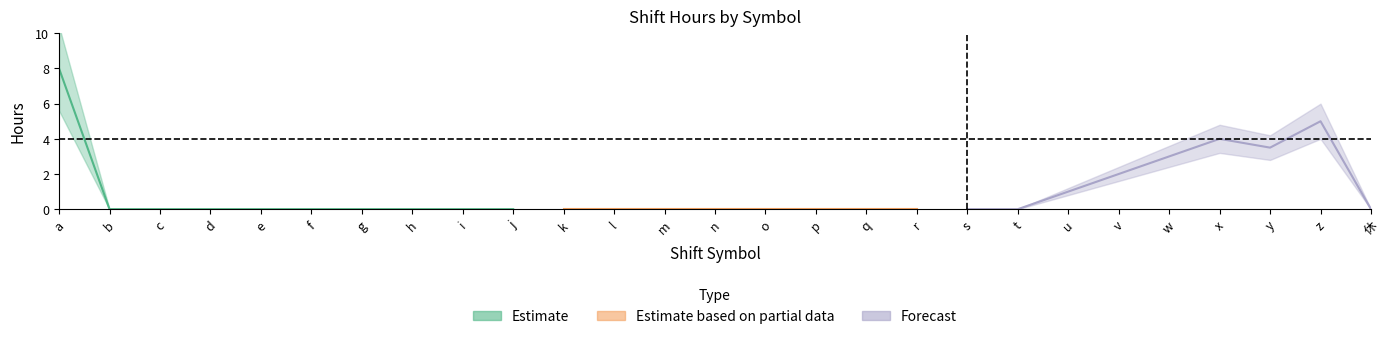

The value of サービス提供時間内の勤務時間 at s is -2. True or false?

False